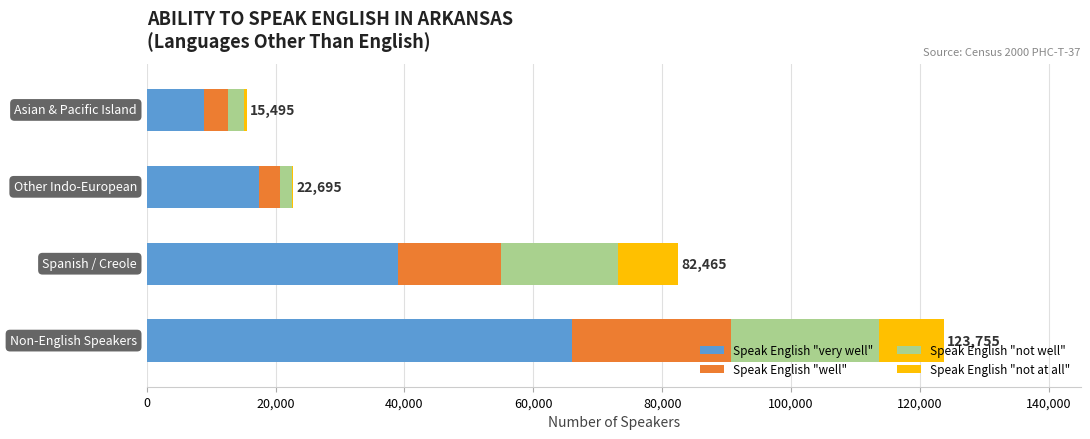

What is the sum of all Speak English "very well" values?

131245